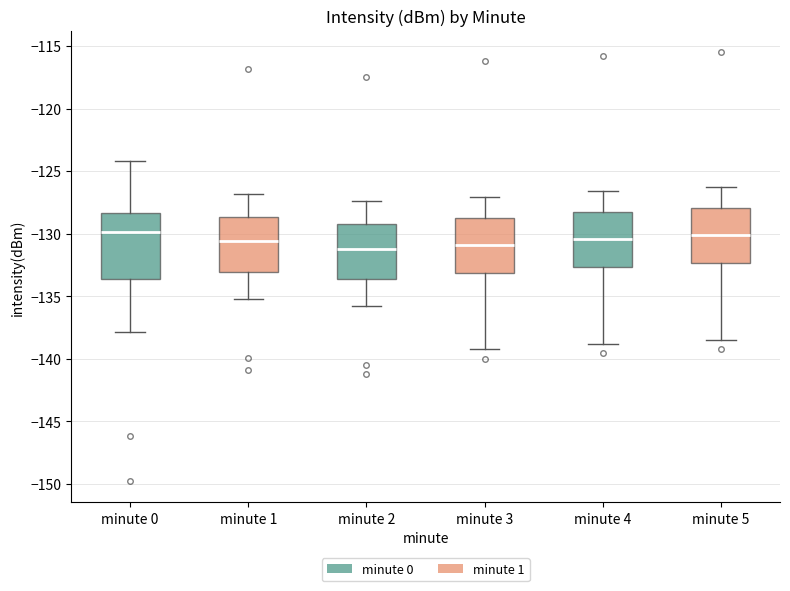

Which box is the tallest, from its lower edge to its upper edge?

minute 0